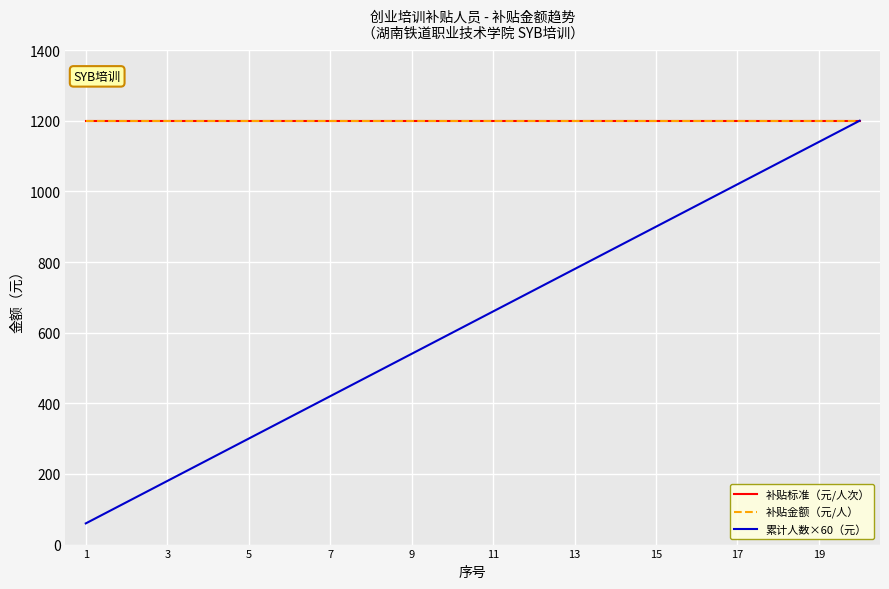

What is the minimum value for 补贴标准（元/人次）?

1200